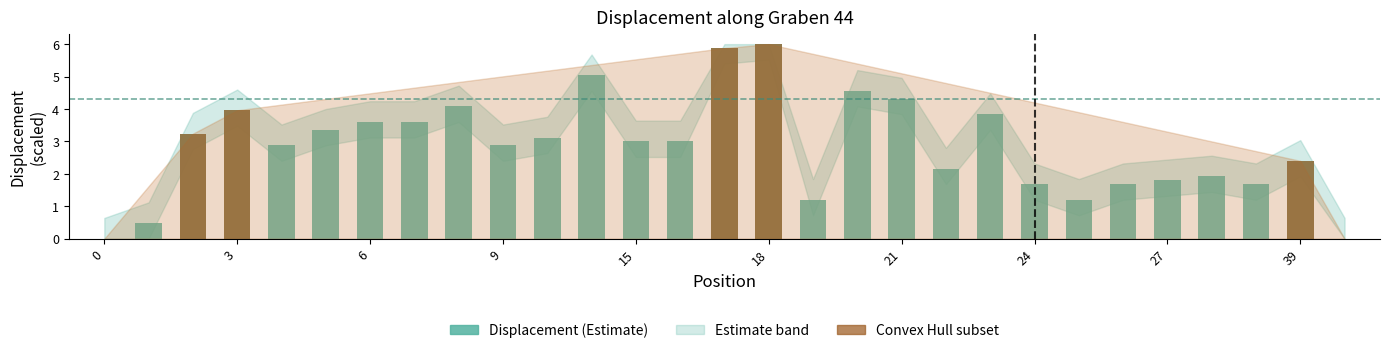

What is the greatest value displayed?

6.0